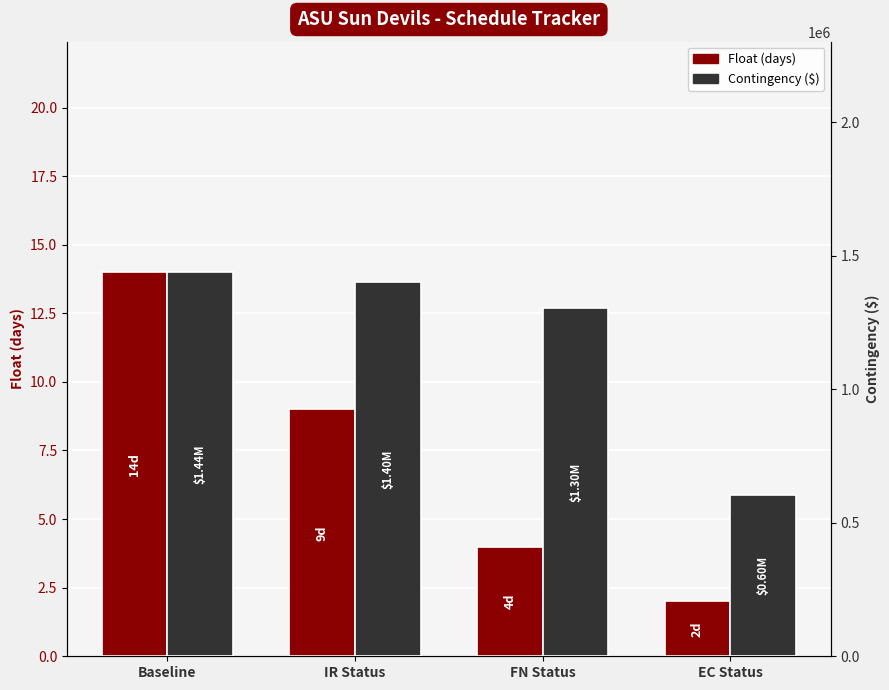

What value does the Contingency ($) series have at EC Status?

602856.8